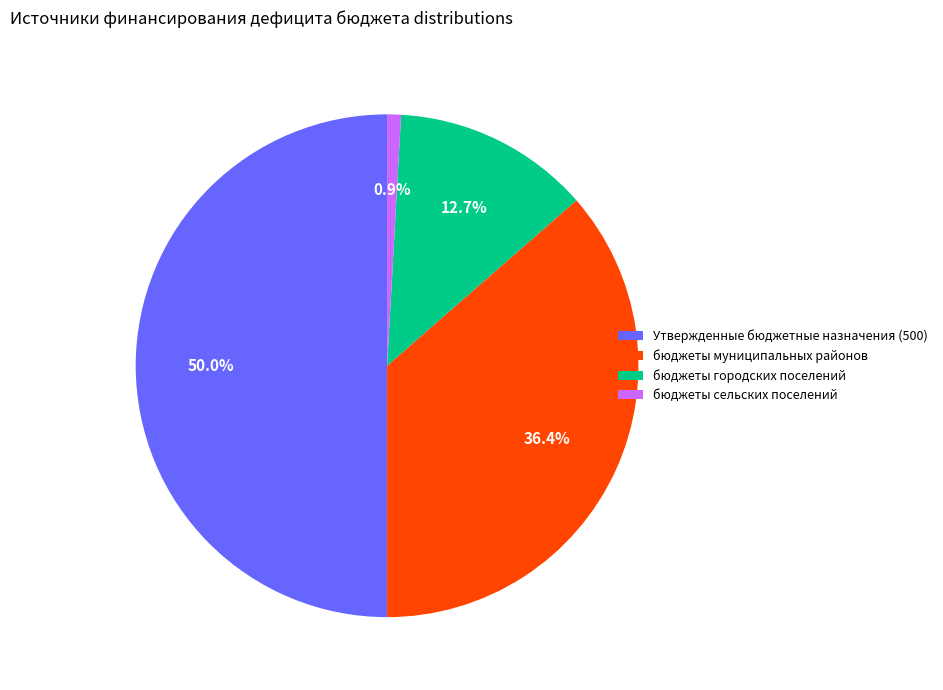

What portion of the pie excludes бюджеты городских поселений?

87.3%